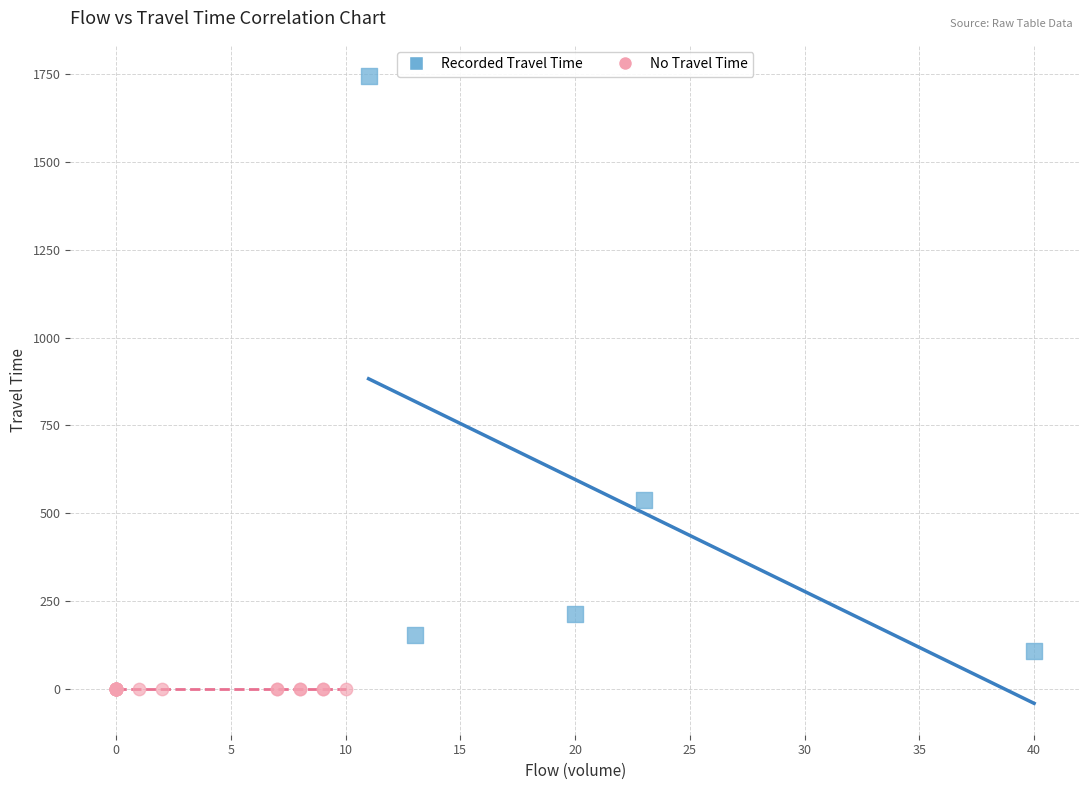

Which series contains the lowest Y value?

No Travel Time